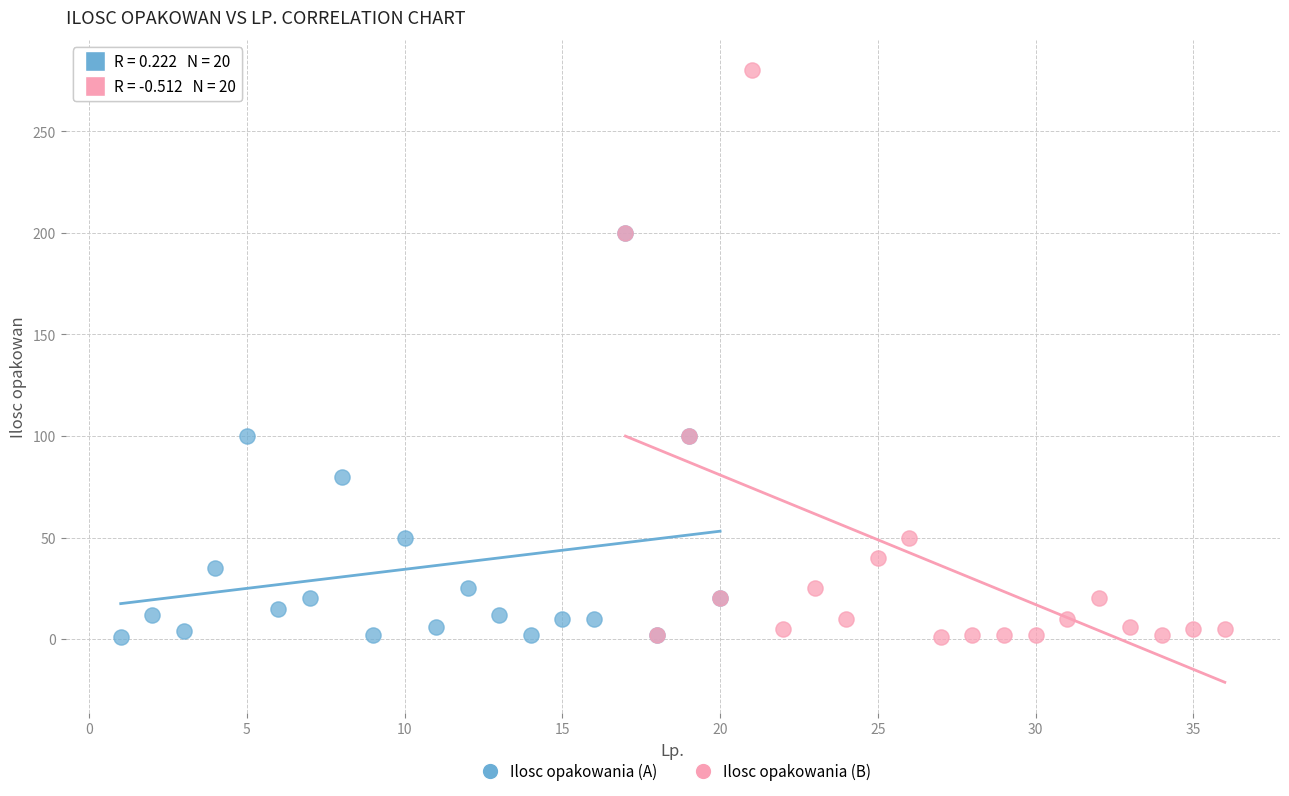

Which series has the largest Y range (max minus min)?

Ilosc opakowania (B)